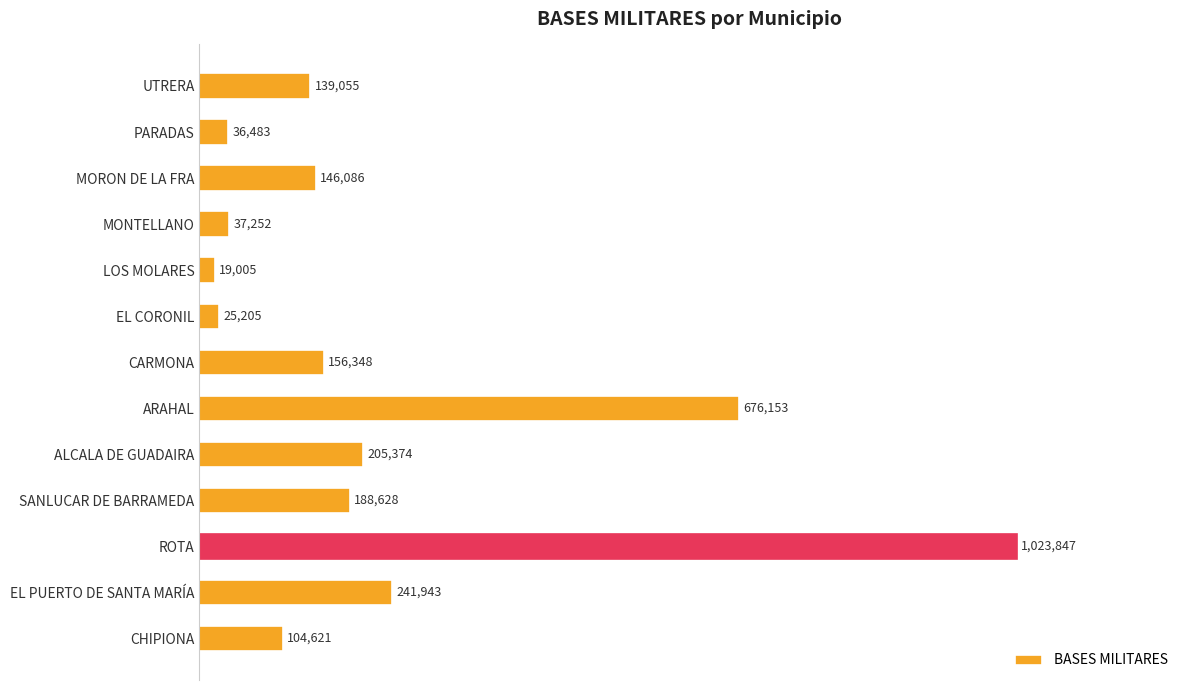

Does the chart contain any negative values?

No